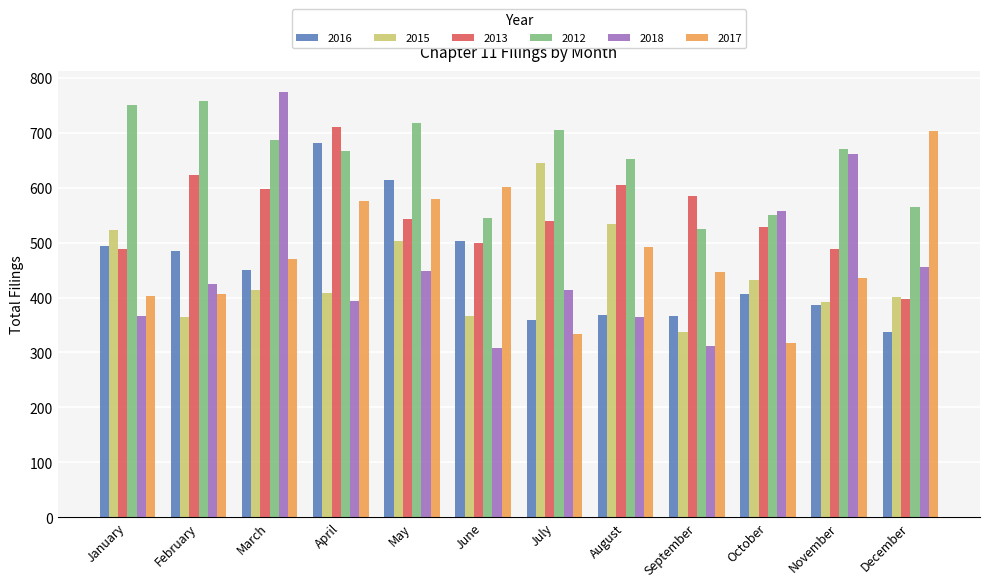

Which category has the highest value across all series?

March